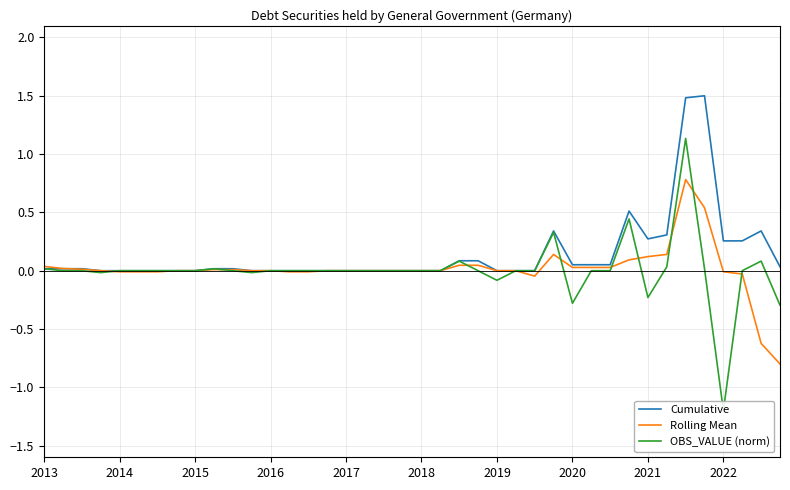

What are all the series names shown in the legend?

Cumulative, Rolling Mean, OBS_VALUE (norm)